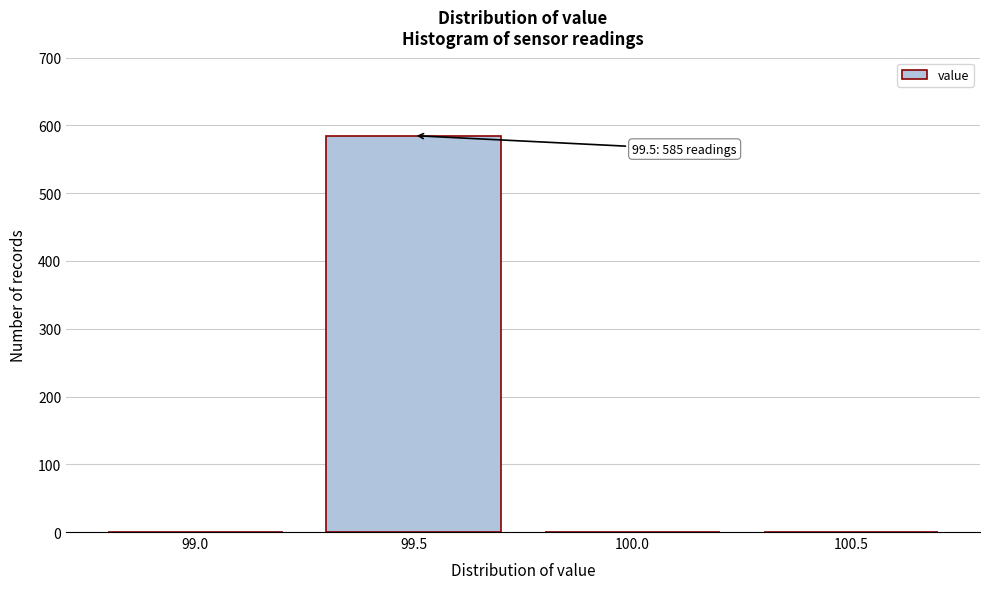

Reading left to right, list all the values displayed in this chart.

99.0=0	99.5=585	100.0=0	100.5=0